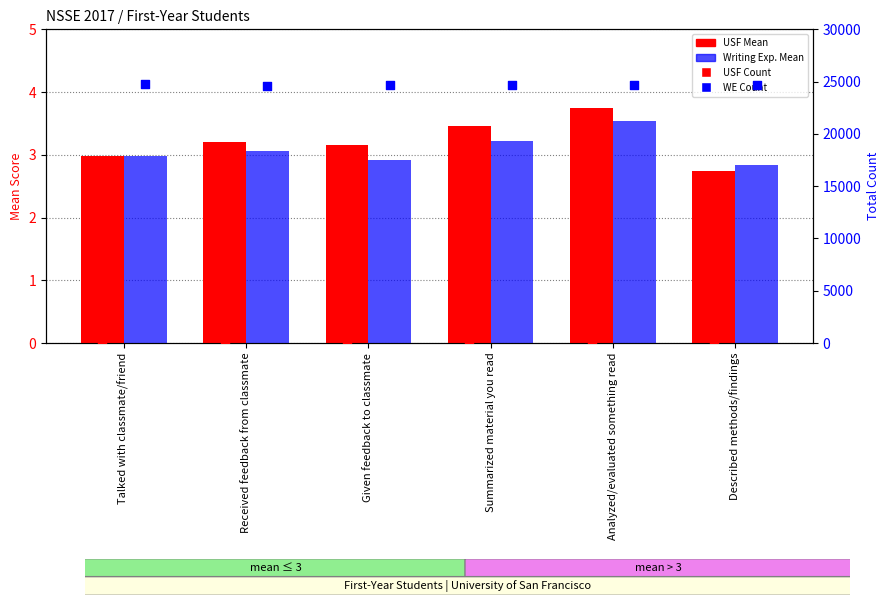

Which series reaches the maximum Y coordinate?

WE Count